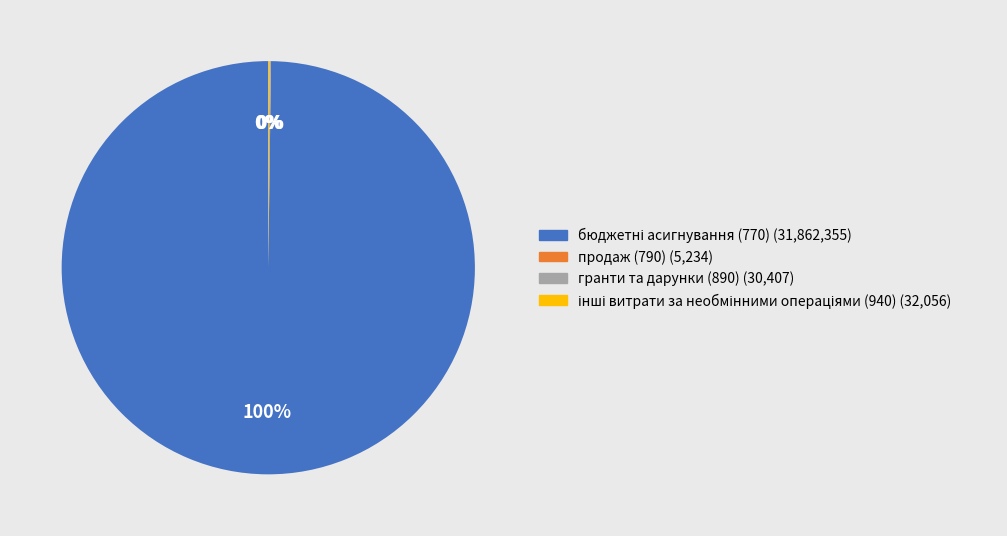

To the nearest percent, what is the average slice percentage?

25%